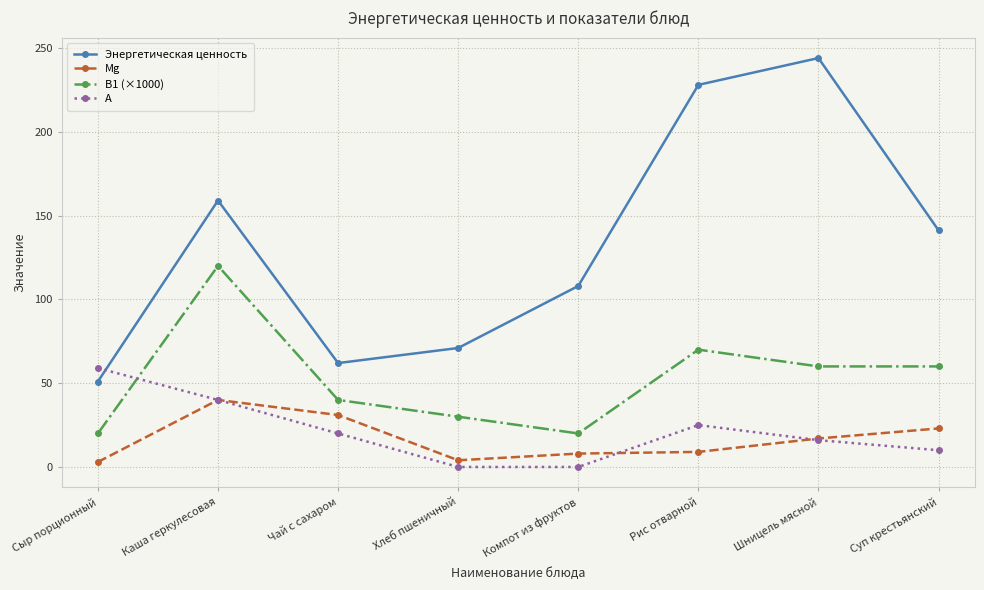

List the series in order of their peak value, lowest first.

Mg, A, B1 (×1000), Энергетическая ценность